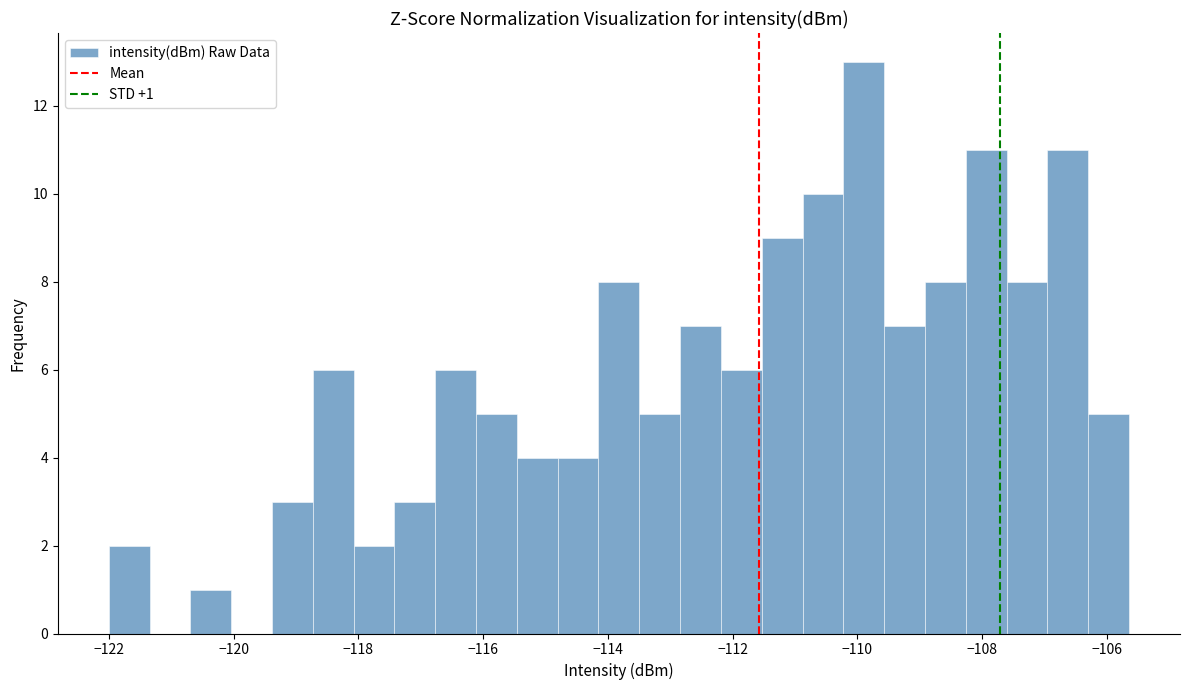

Around what value on the x-axis is the tallest bar? Give the approximate position of its centre, as read against the axis.

-109.8